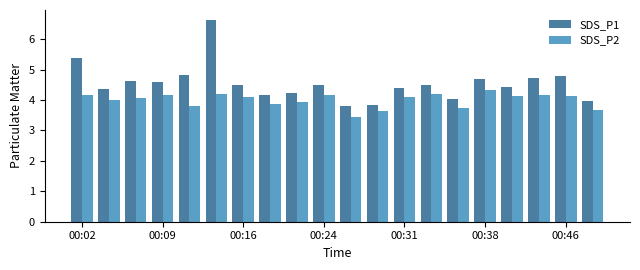

What are all the series names shown in the legend?

SDS_P1, SDS_P2